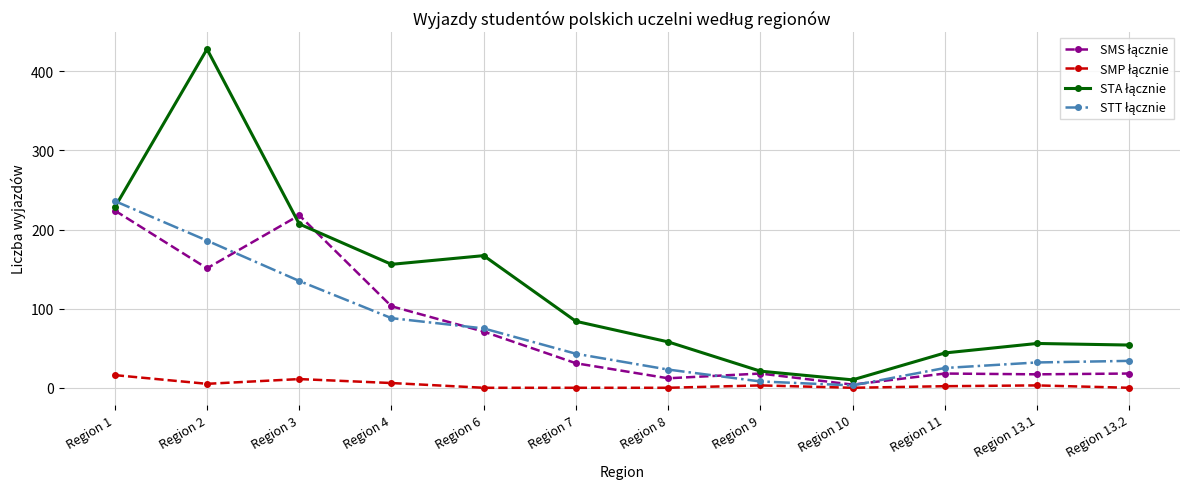

Which category has the highest value across all series?

Region 2